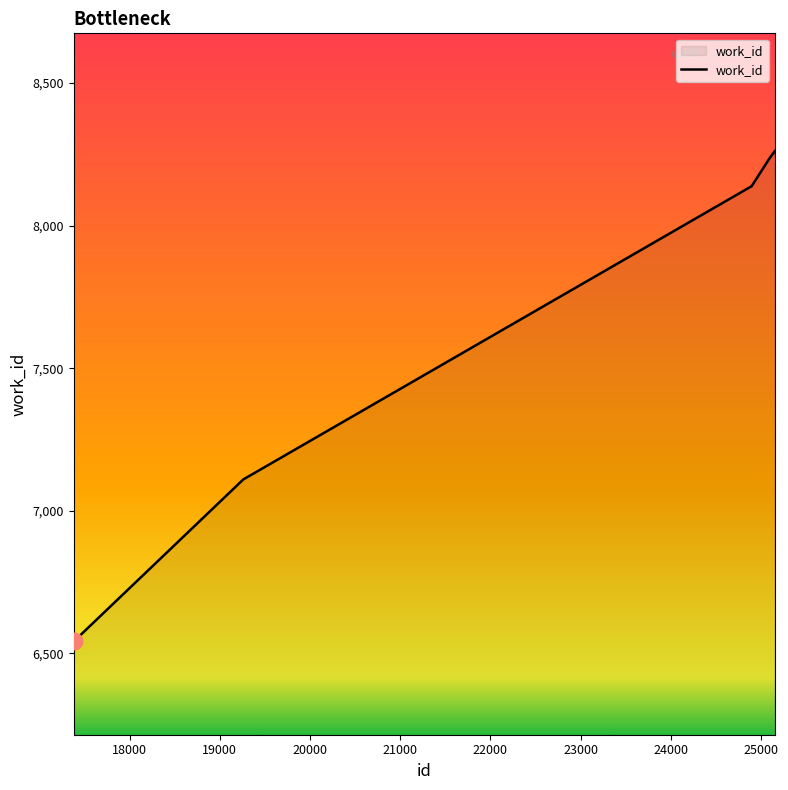

What is the difference between the second highest and second lowest values?

1129